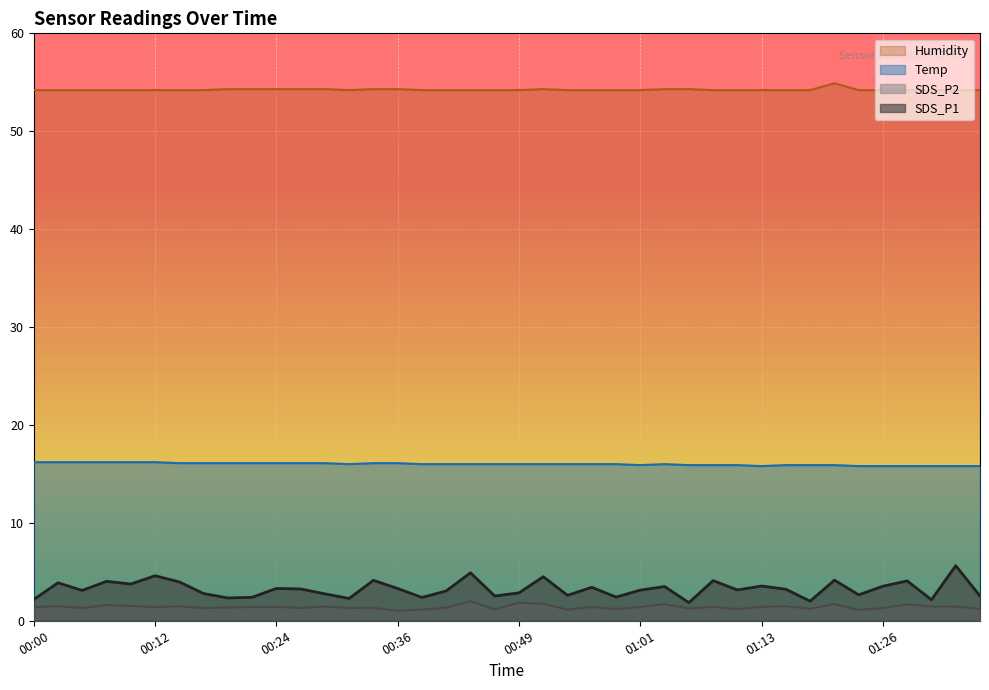

What is the spread (max minus min) of values at 00:51?

52.6